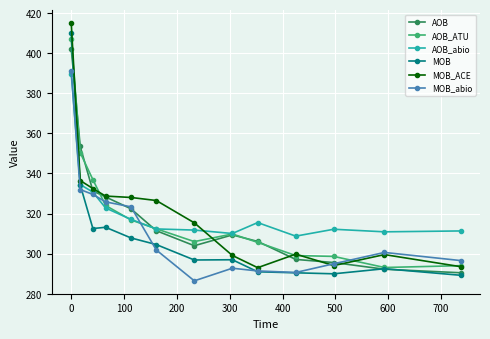

What is the greatest value displayed?

415.0